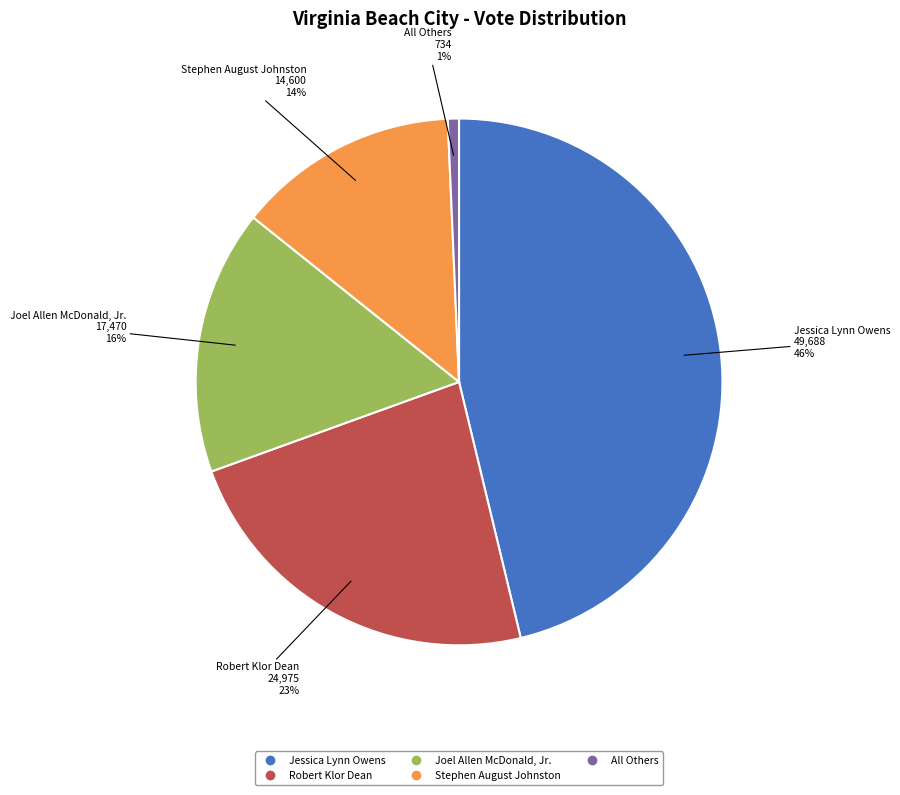

Rank the categories by value from lowest to highest.

All Others, Stephen August Johnston, Joel Allen McDonald, Jr., Robert Klor Dean, Jessica Lynn Owens